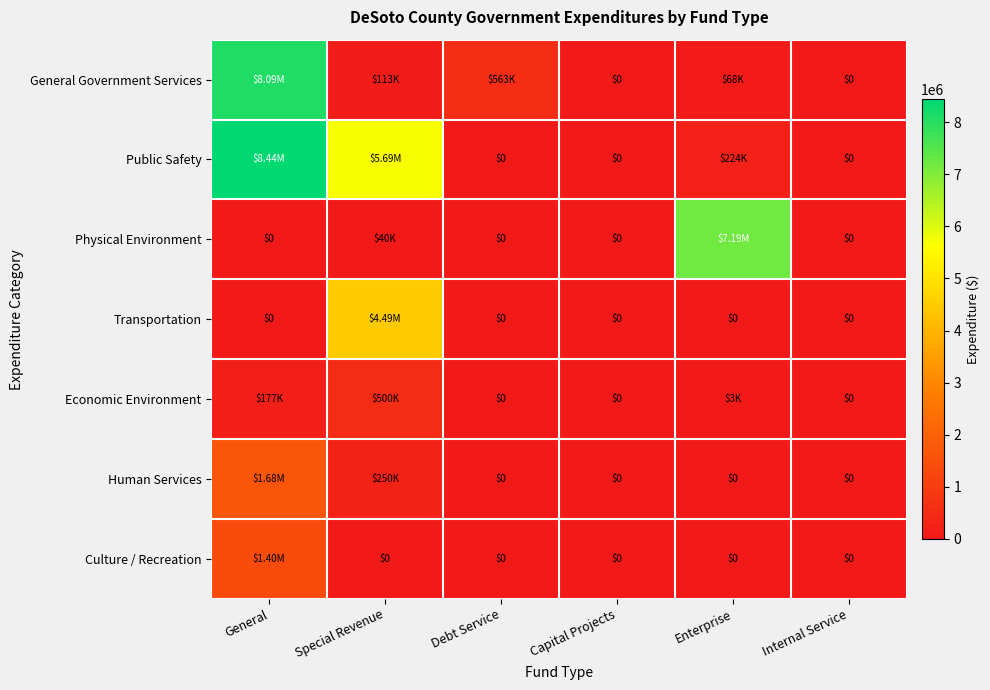

How many data points in Public Safety are above 223750?

2